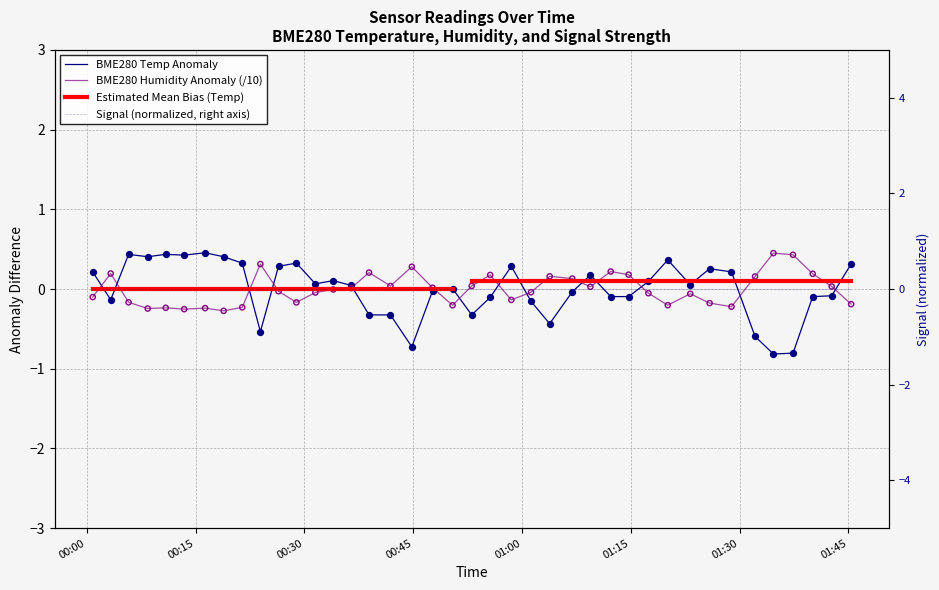

Which series contains the lowest Y value?

BME280_temperature